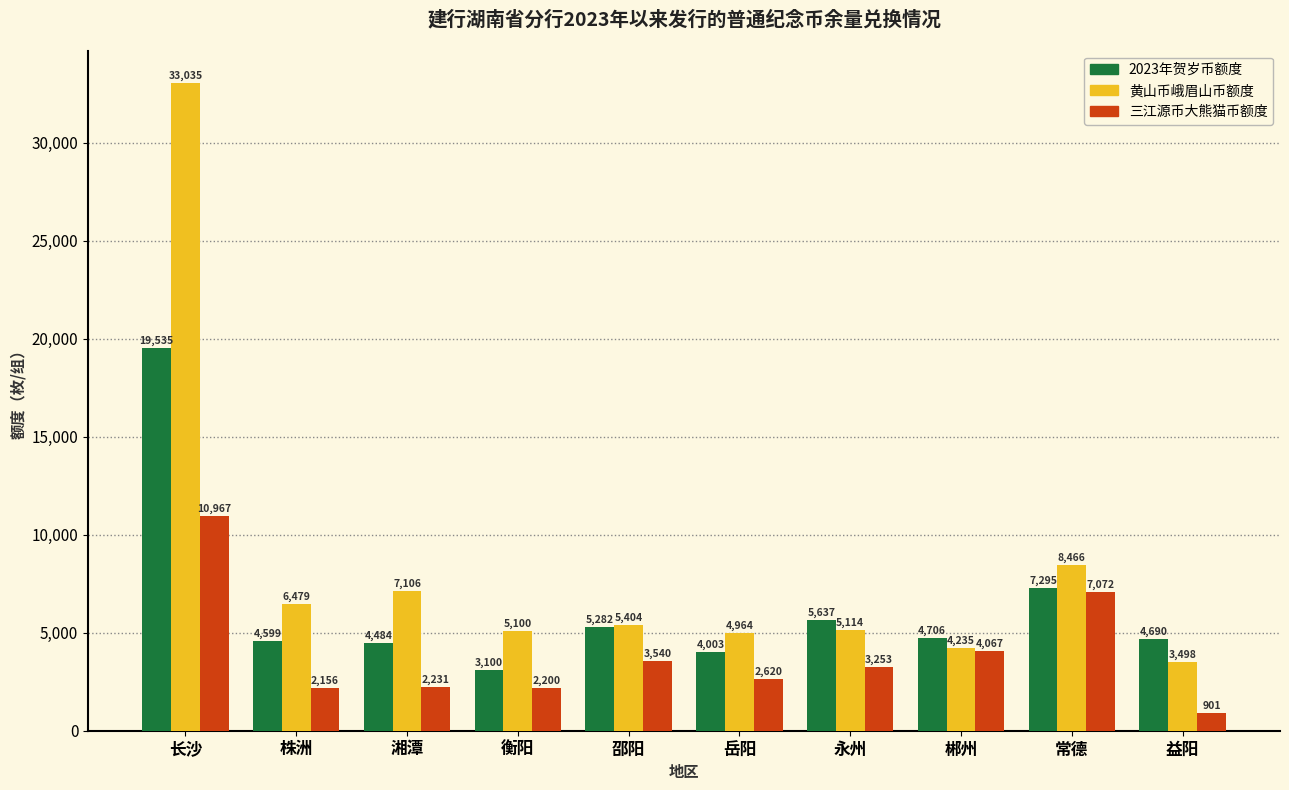

What is the total value across all series at 岳阳?

11587